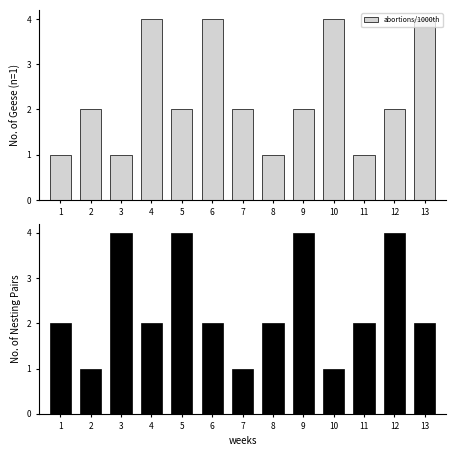

At which category is the sum across all series the highest?

4